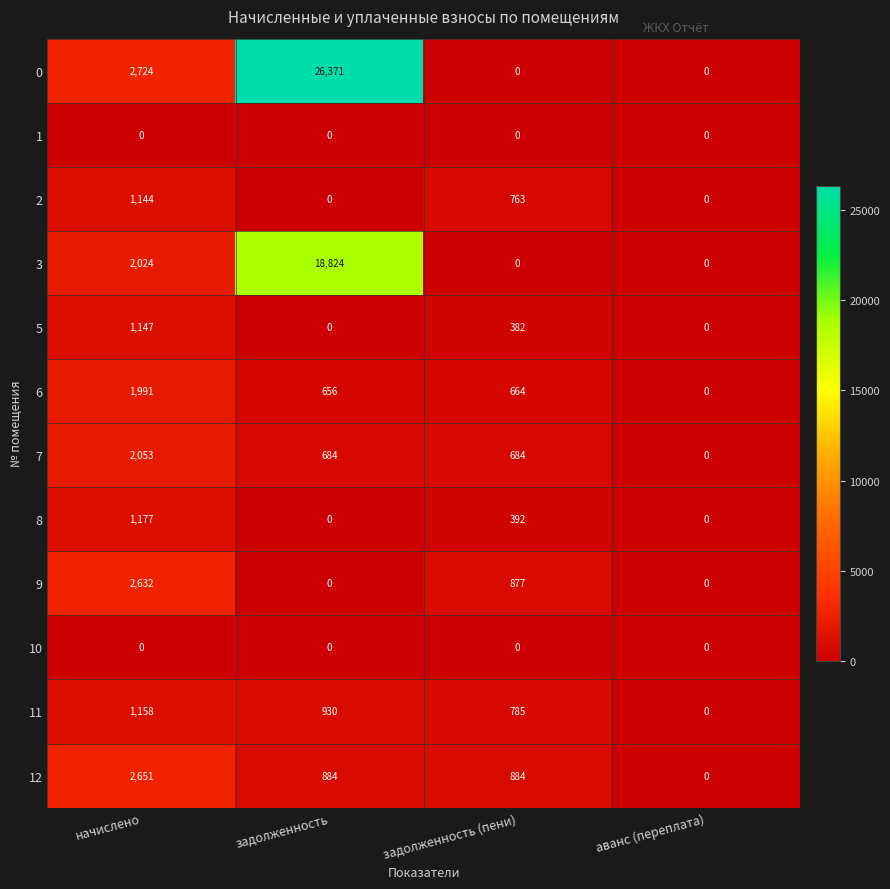

Between начислено and аванс (переплата), which series saw the biggest shift?

0